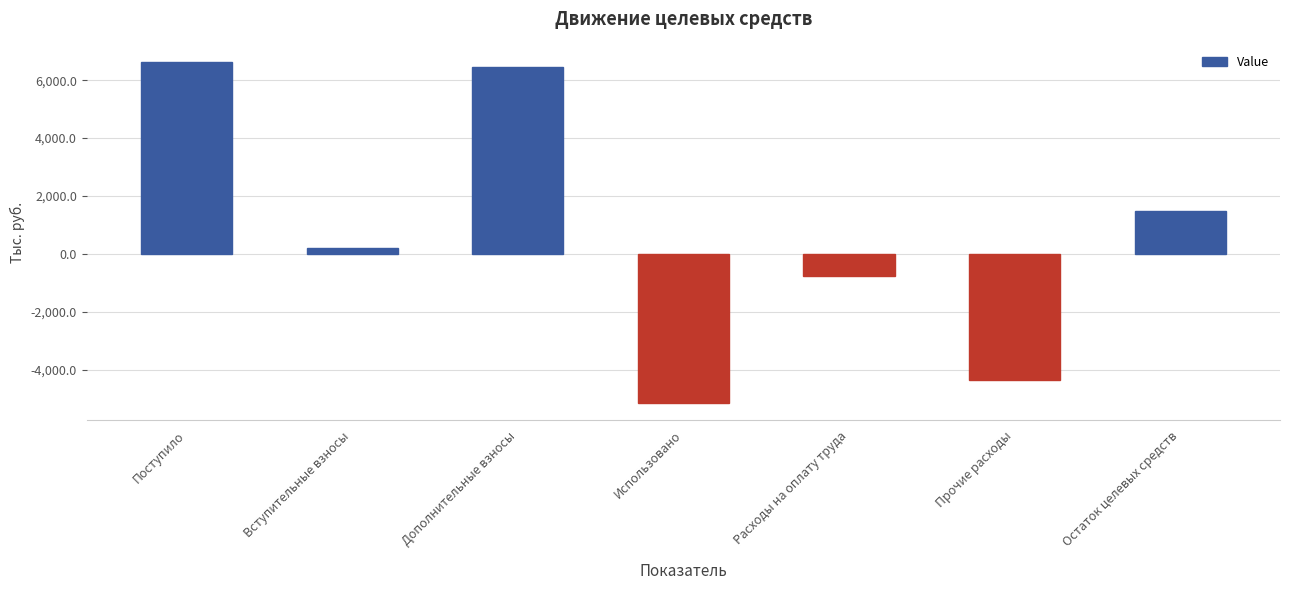

What is the approximate value at Расходы на оплату труда?

-777.8